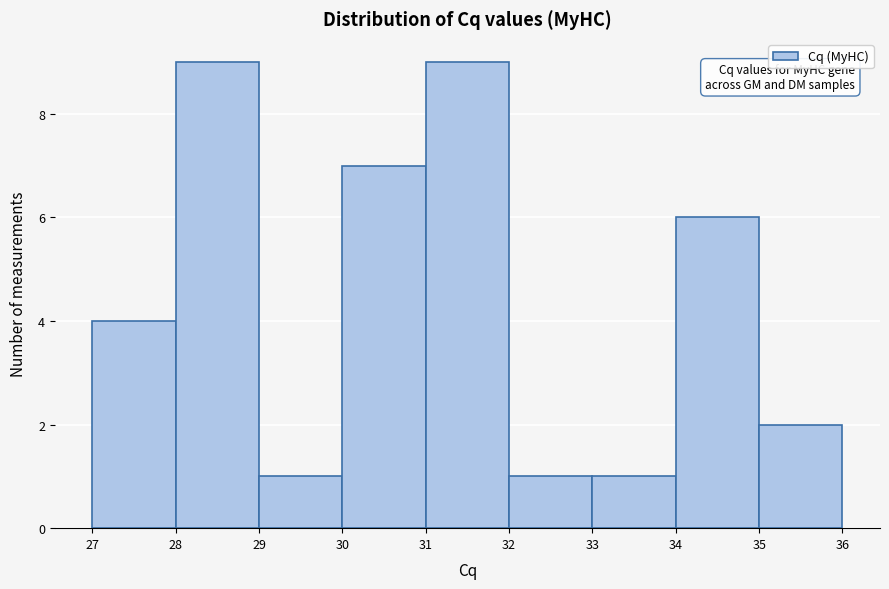

Reading left to right, list every bar in this chart as the range it spans on the x-axis followed by its height. The values are not printed on the chart, so give them approximately, as read against the axis.

27 to 28: 4
28 to 29: 9
29 to 30: 1
30 to 31: 7
31 to 32: 9
32 to 33: 1
33 to 34: 1
34 to 35: 6
35 to 36: 2